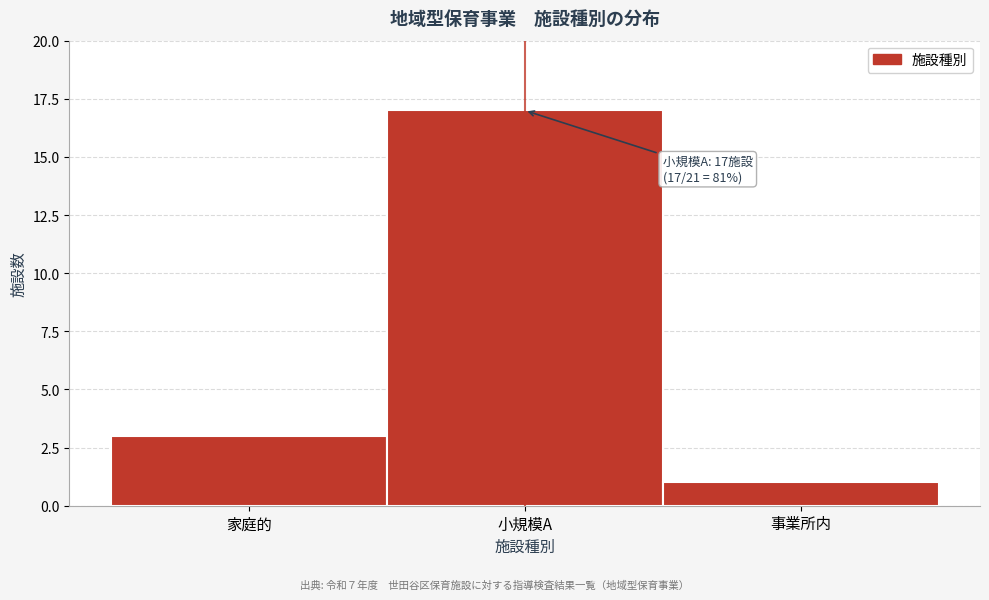

Reading left to right, list all the values displayed in this chart.

3	17	1